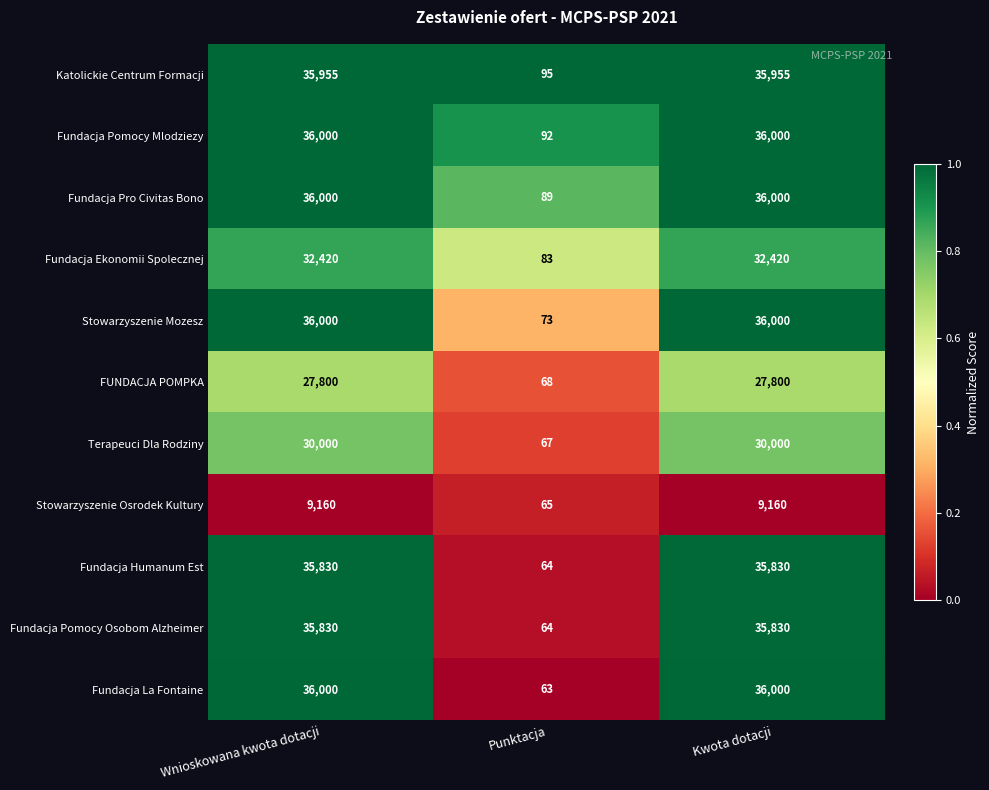

Is the value of Fundacja Humanum Est at Wnioskowana kwota dotacji greater than the value of Stowarzyszenie Osrodek Kultury at Kwota dotacji?

Yes